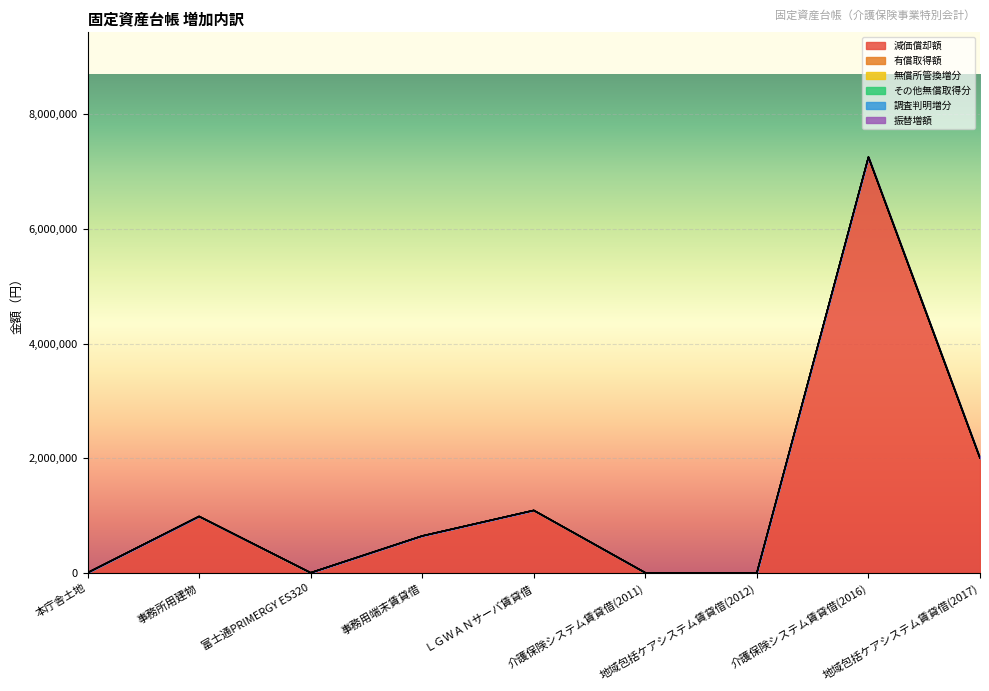

What is the label of the 9th point from the right?

本庁舎土地